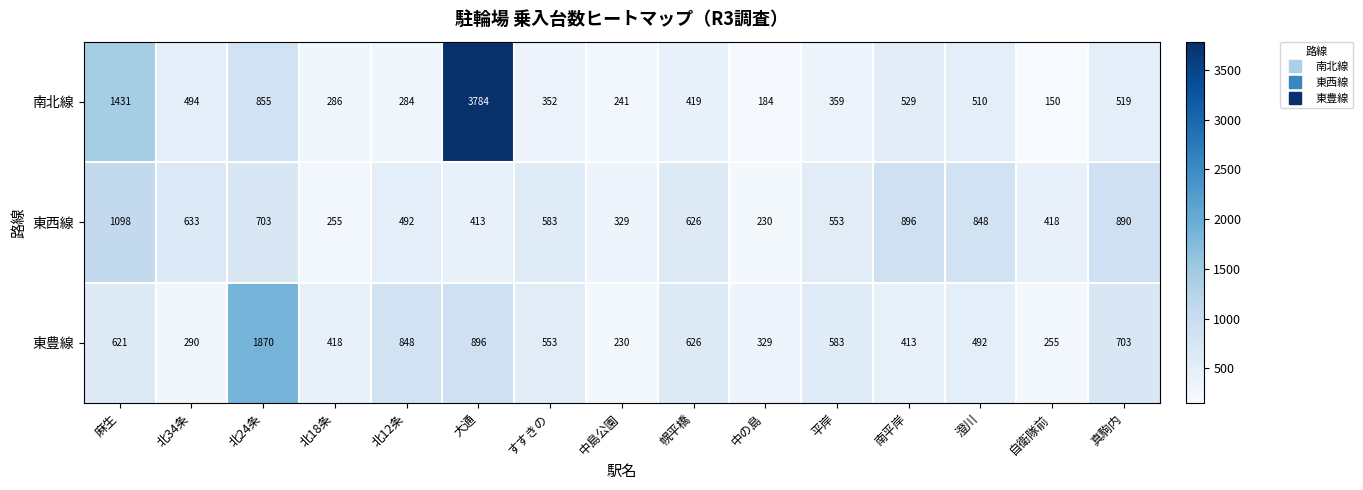

What is the difference between the 南北線 values at すすきの and 中島公園?

111